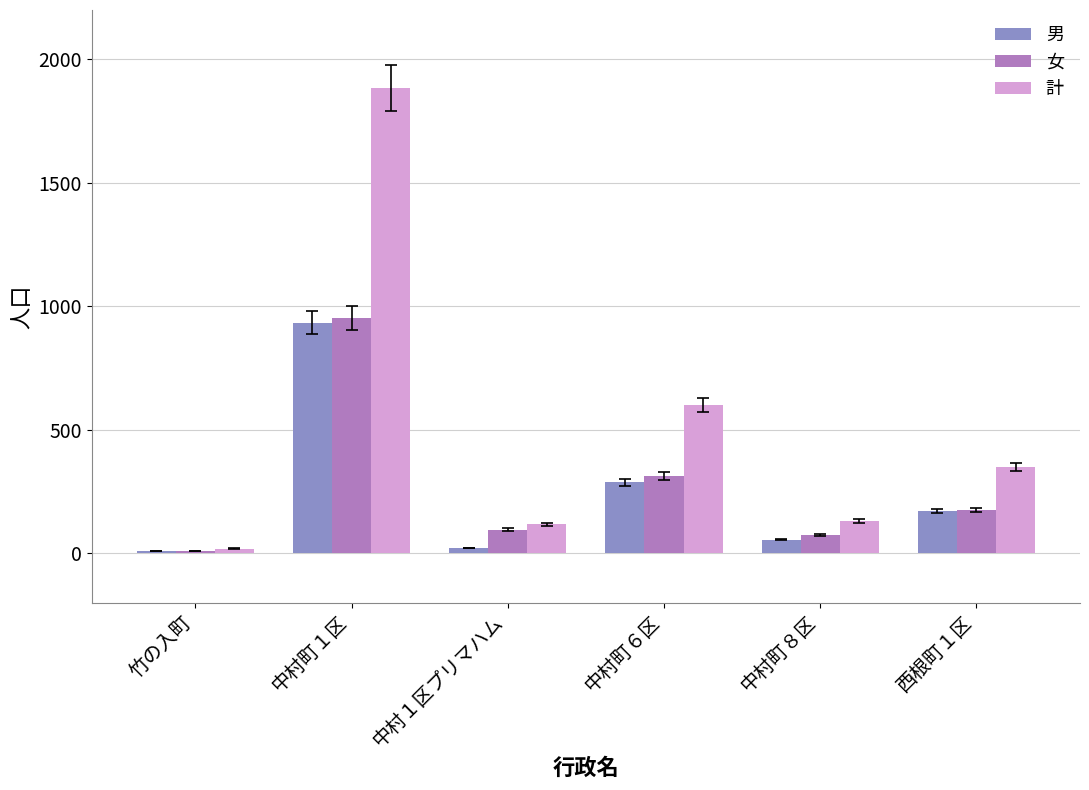

At how many categories does at least one series exceed 1537?

1